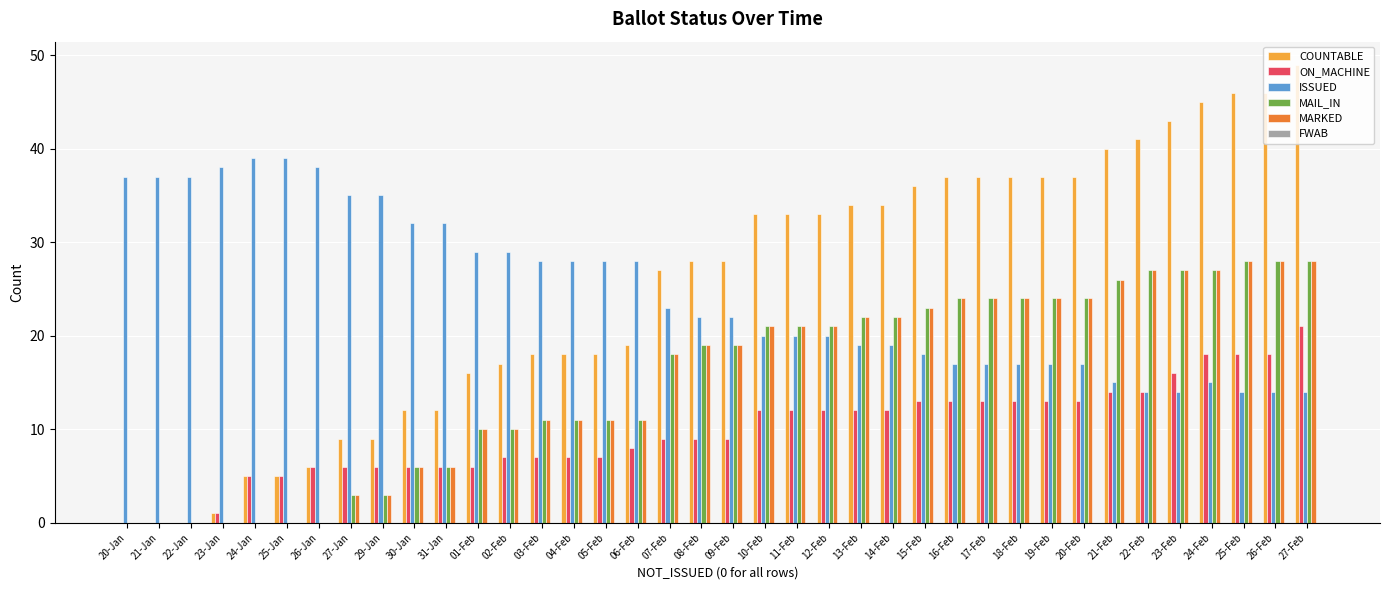

Which series changed the most between 22-Jan and 25-Feb?

COUNTABLE